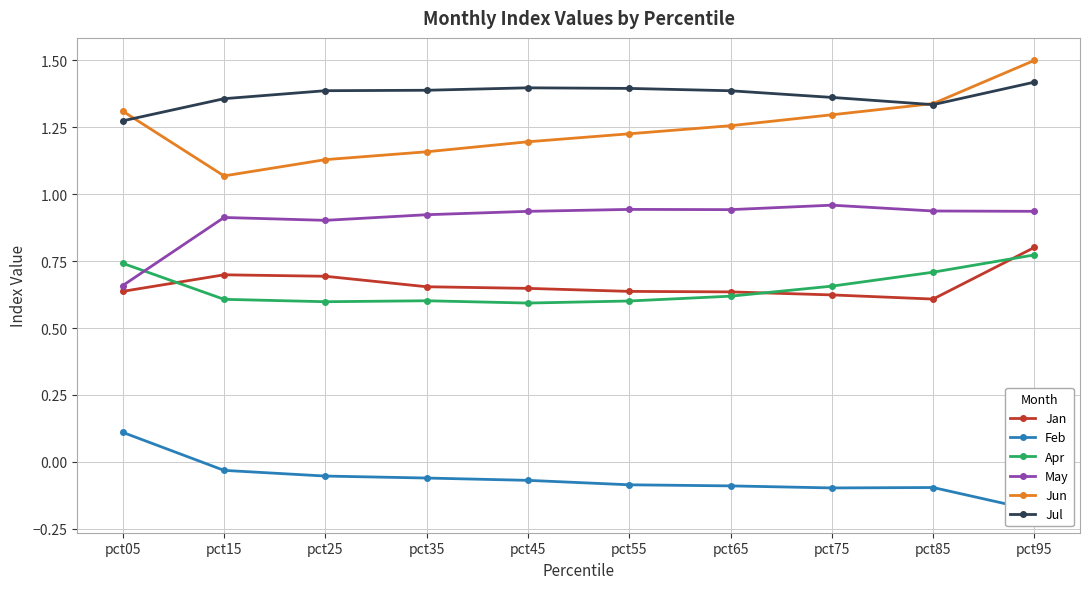

At how many categories does at least one series exceed 0?

10